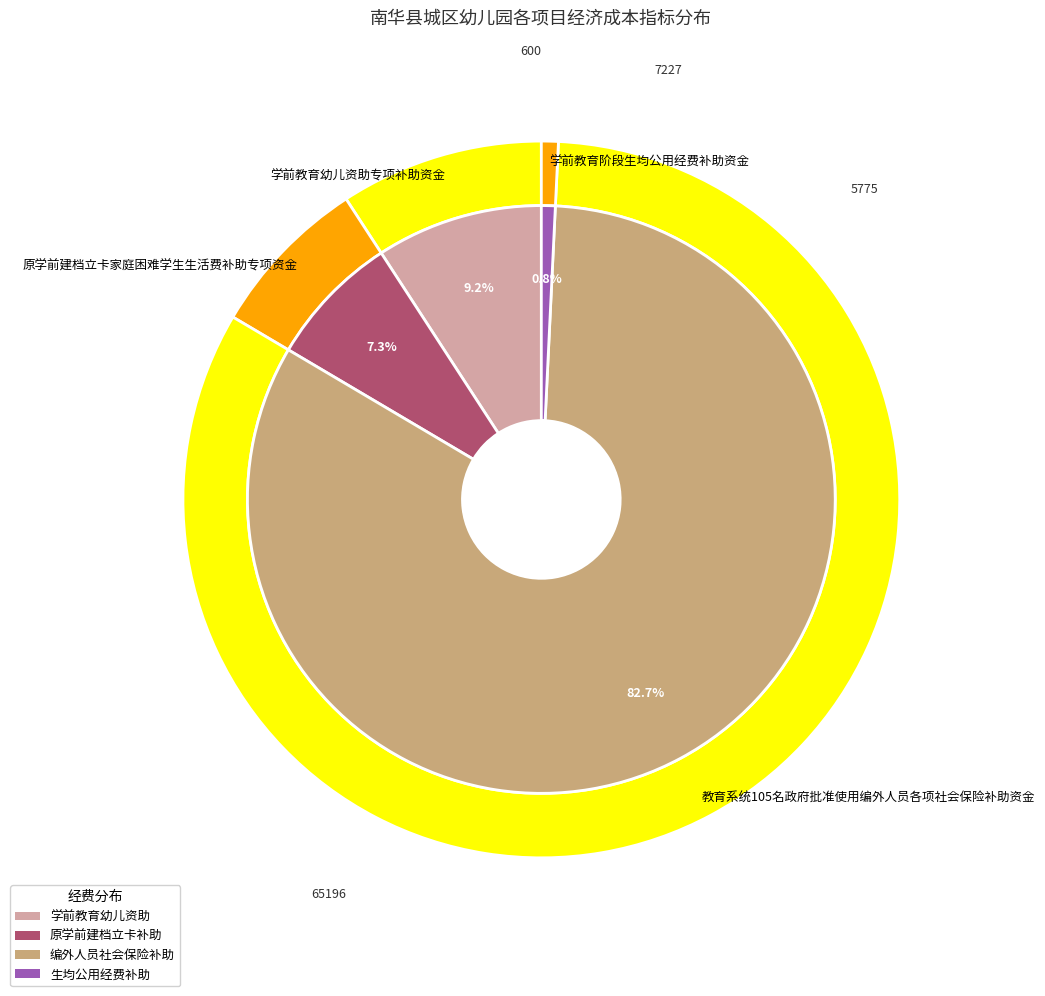

What percentage is the 学前教育幼儿资助专项补助资金 slice, to the nearest percent?

9%